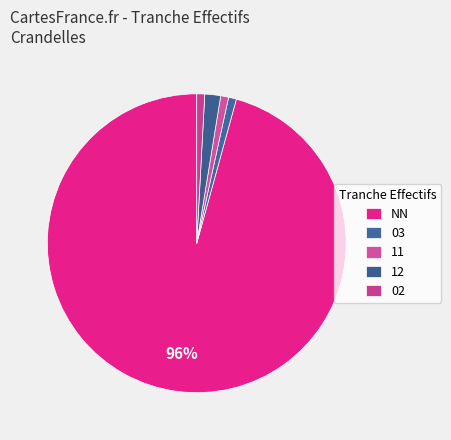

How many slices are in this pie chart?

5